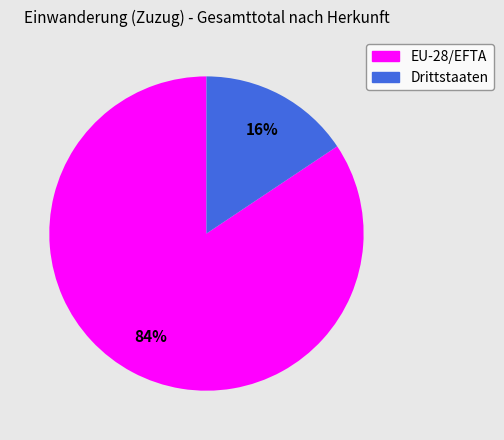

What percentage is the Drittstaaten slice, to the nearest percent?

16%